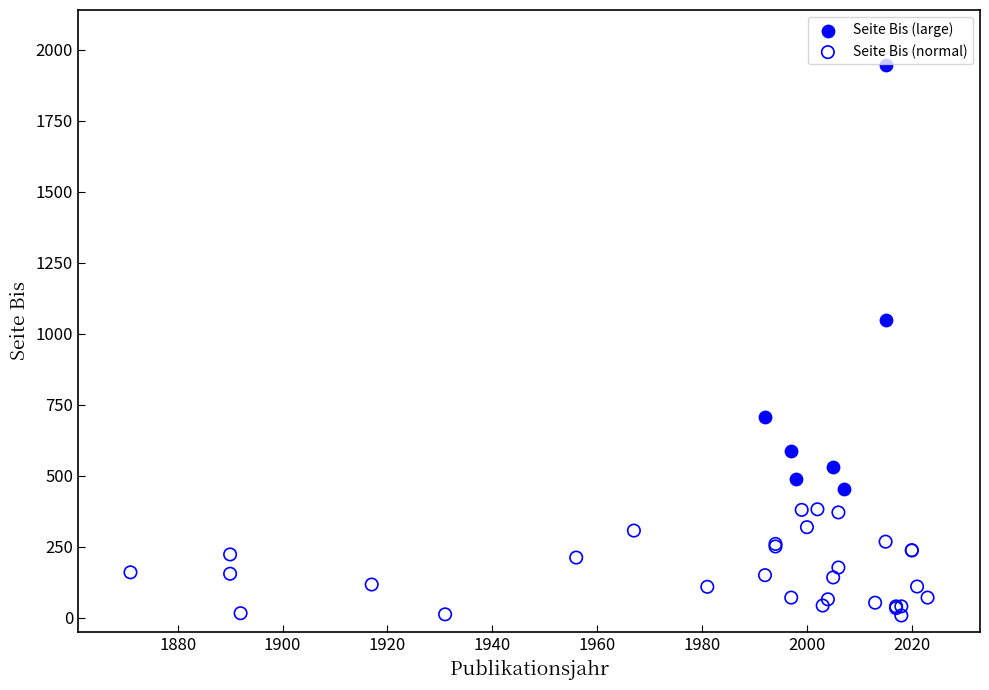

Which series has the largest Y range (max minus min)?

Seite Bis (large)